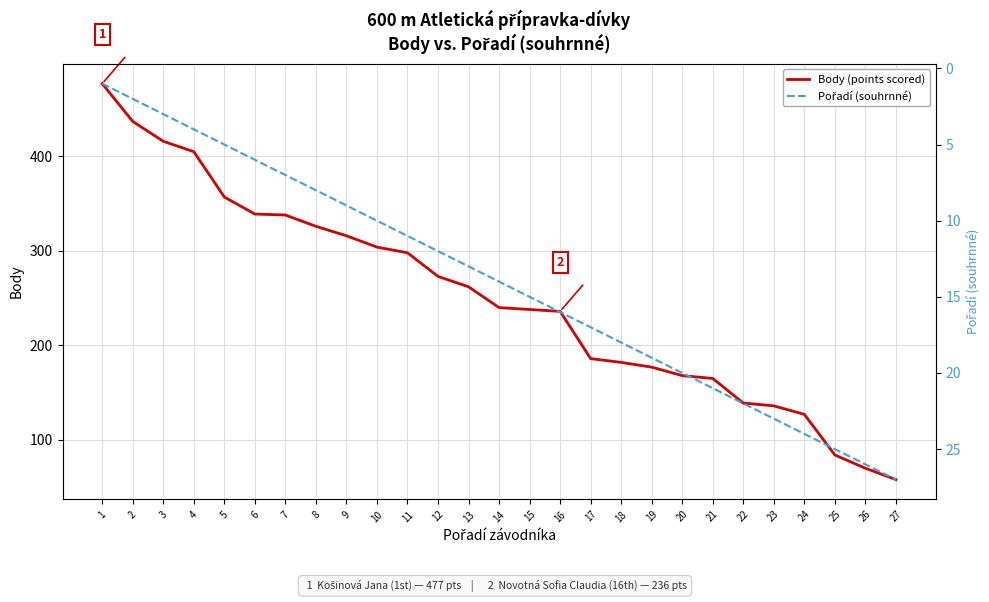

How many lines are shown in the chart?

2